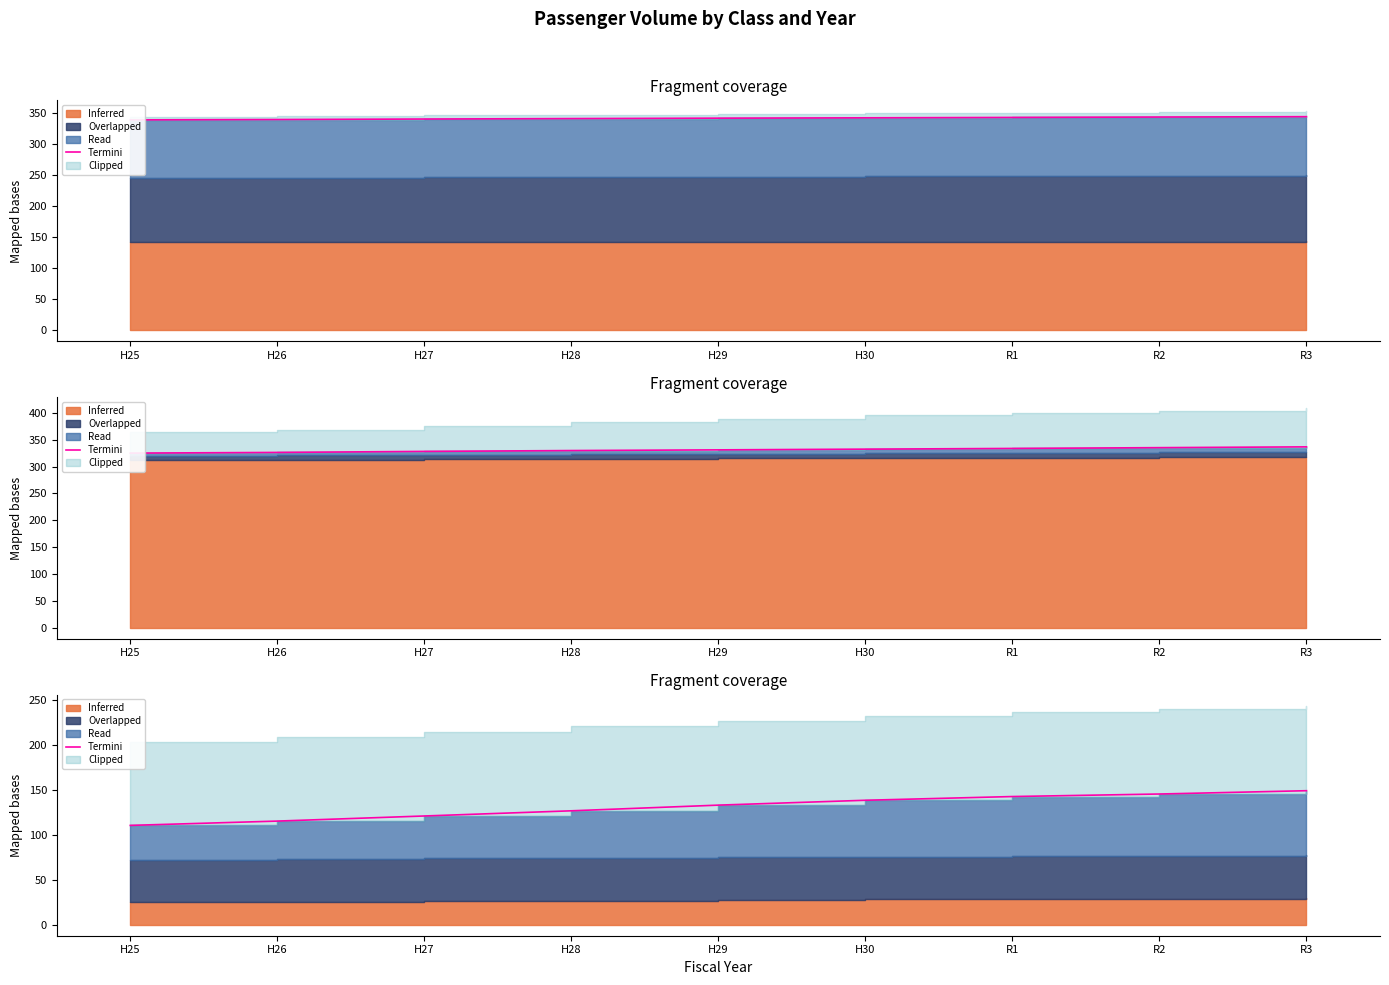

How many data points are above 132?

5